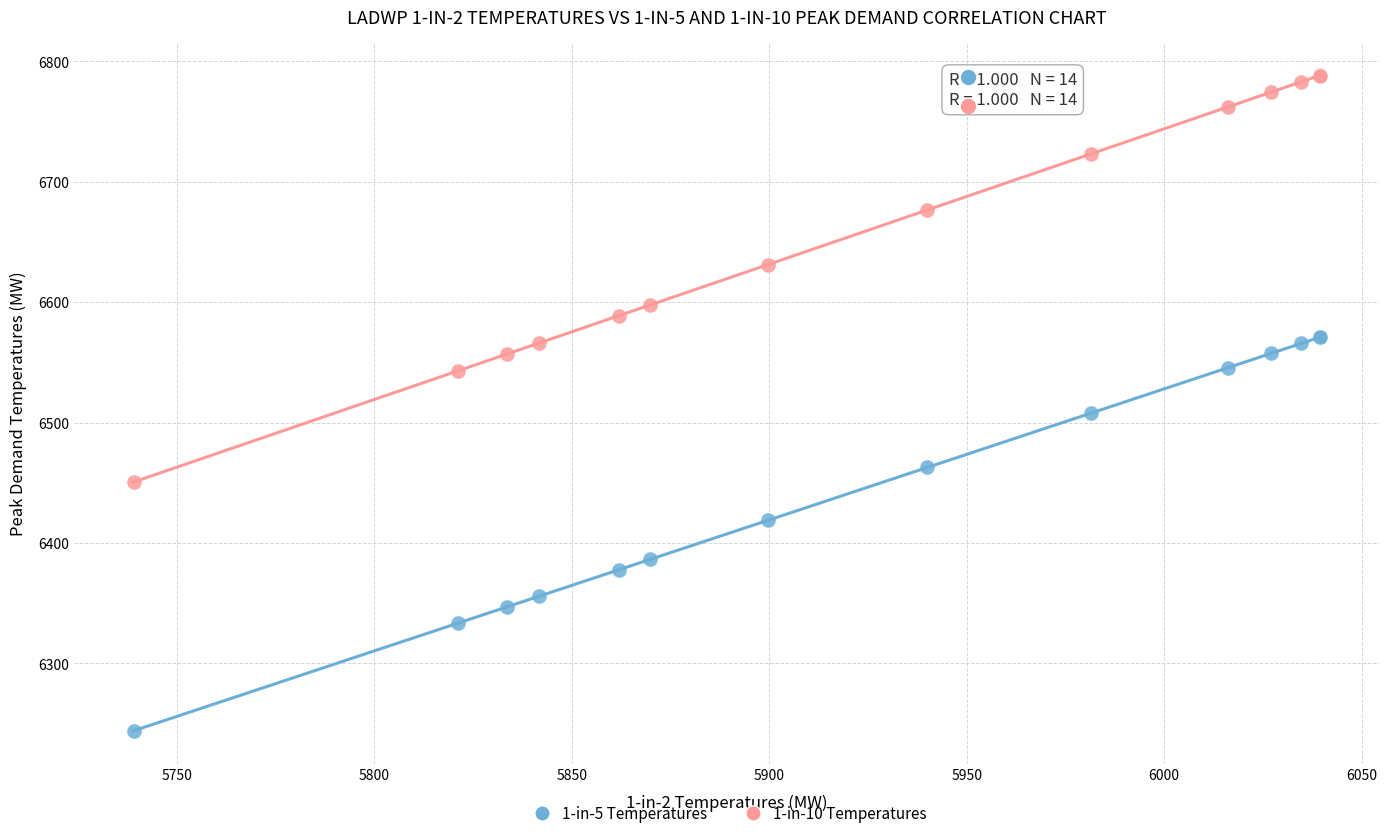

Which series contains the highest Y value?

1-in-10 Temperatures